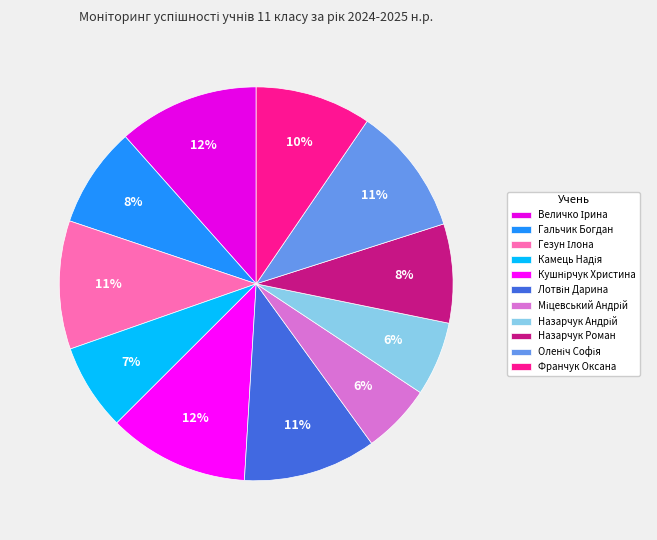

Which category has the smallest portion of the pie?

Міцевський Андрій